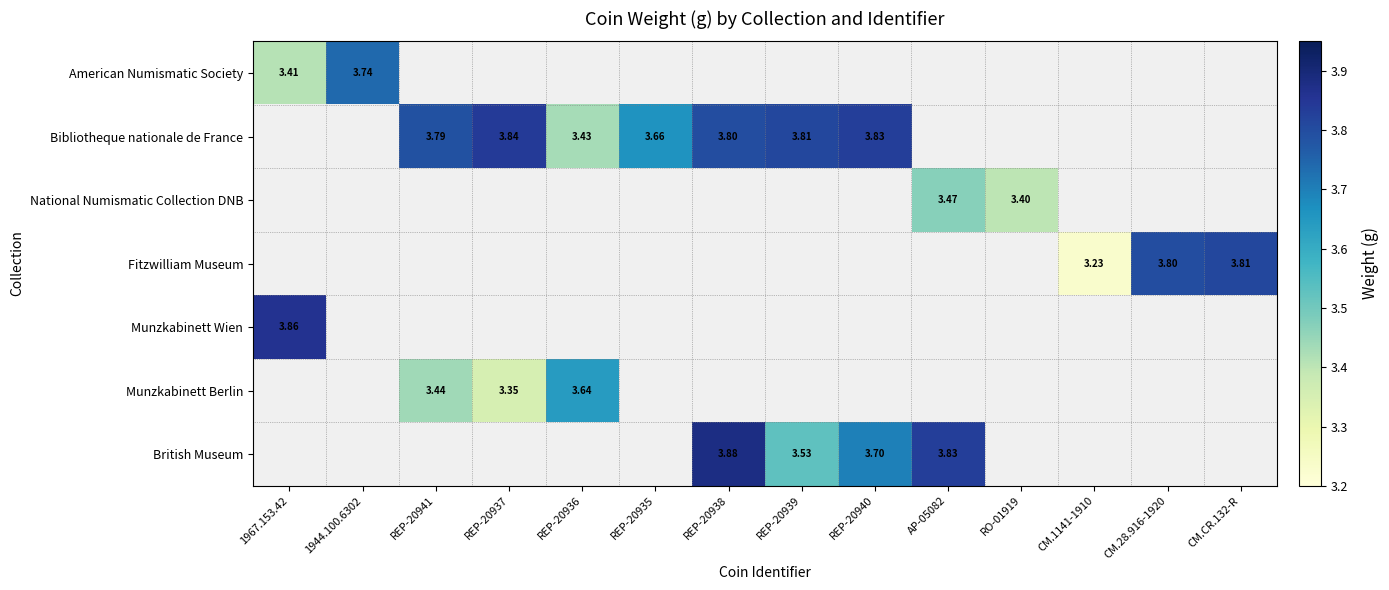

Which category has the highest value in the Munzkabinett Wien series?

1967.153.42